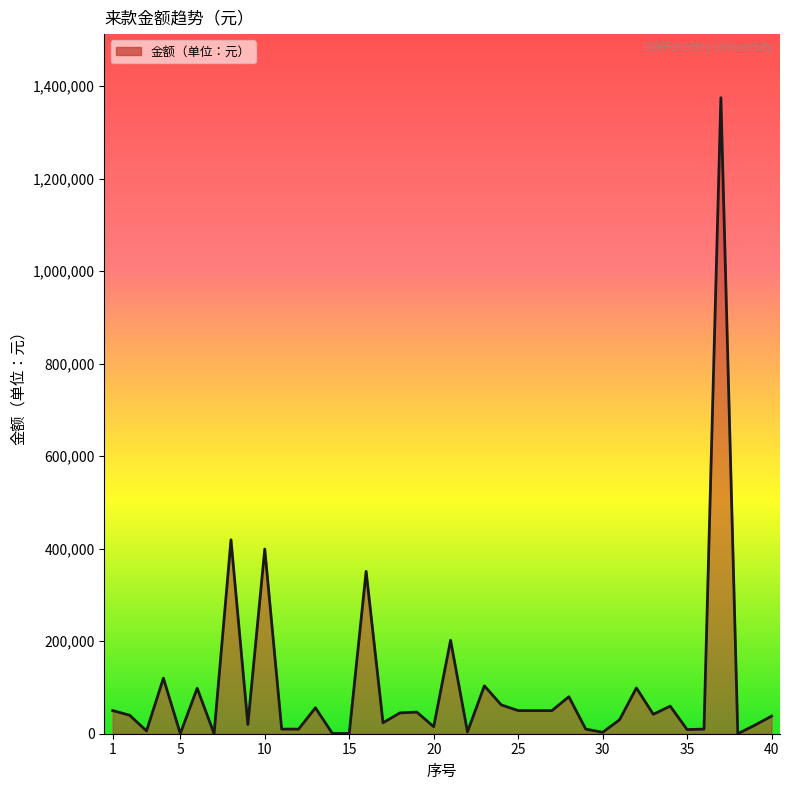

What is the difference between the maximum and minimum values?

1374999.9